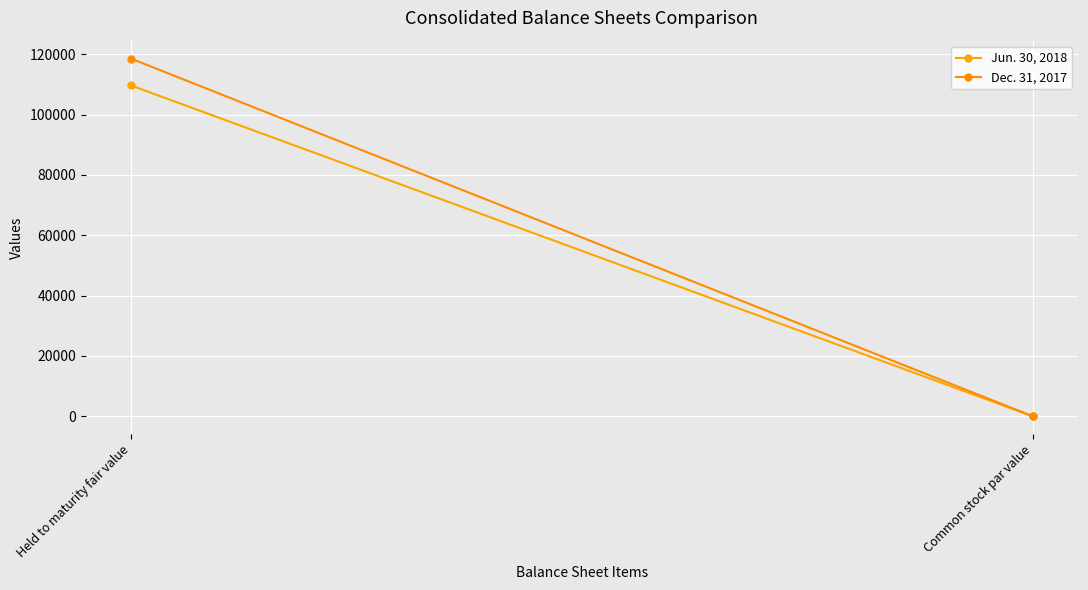

What is the sum of all Dec. 31, 2017 values?

118558